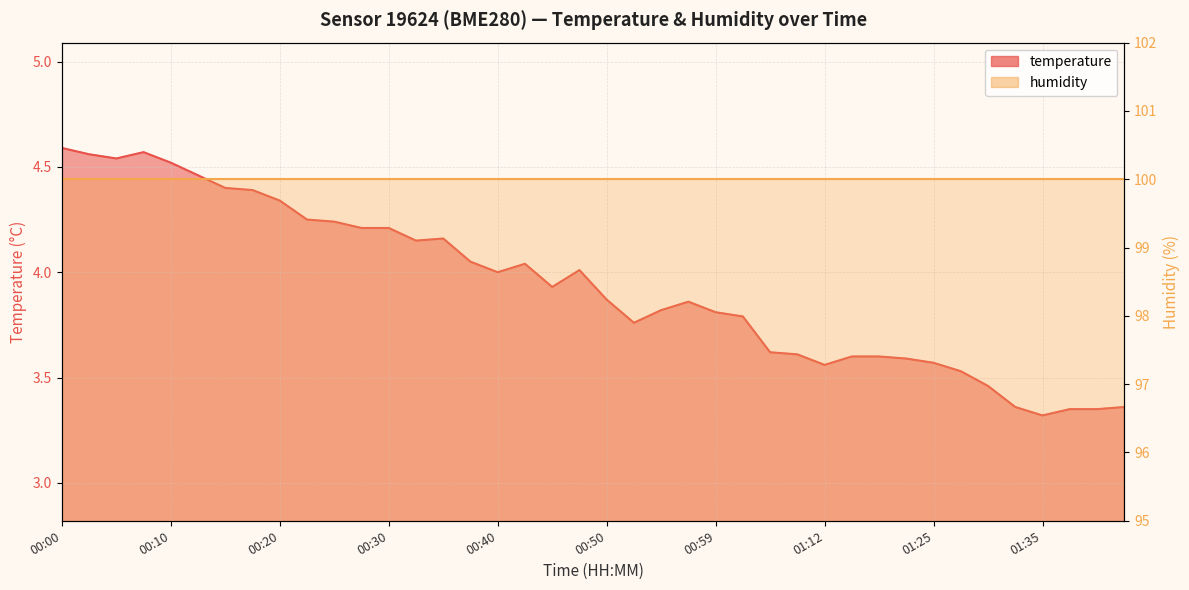

Between 00:00 and 00:47, which is larger?

00:00